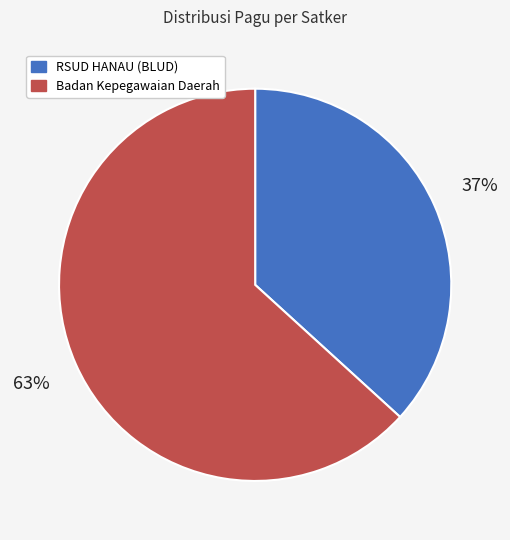

Is there any slice that represents more than half of the pie?

Yes